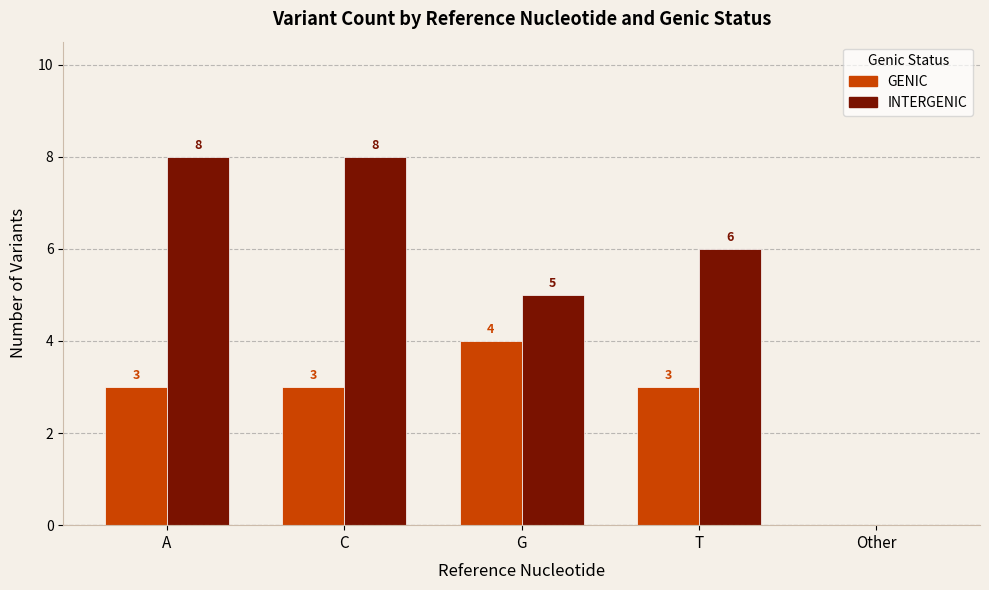

What is the sum of the INTERGENIC values at C and T?

14